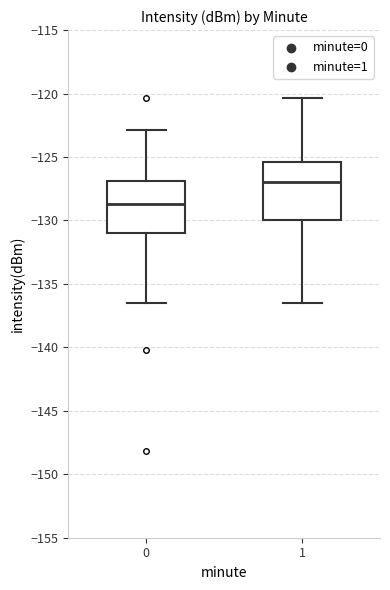

Reading left to right, read every box against the y-axis: the position of its median line, the range the box covers, and the ends of its whiskers. The values are not printed on the chart, so give them approximately, as read against the axis.

0: median -128.5, box -131.0 to -127.0, whiskers -136.5 to -123.0
1: median -127.0, box -130.0 to -125.5, whiskers -136.5 to -120.5